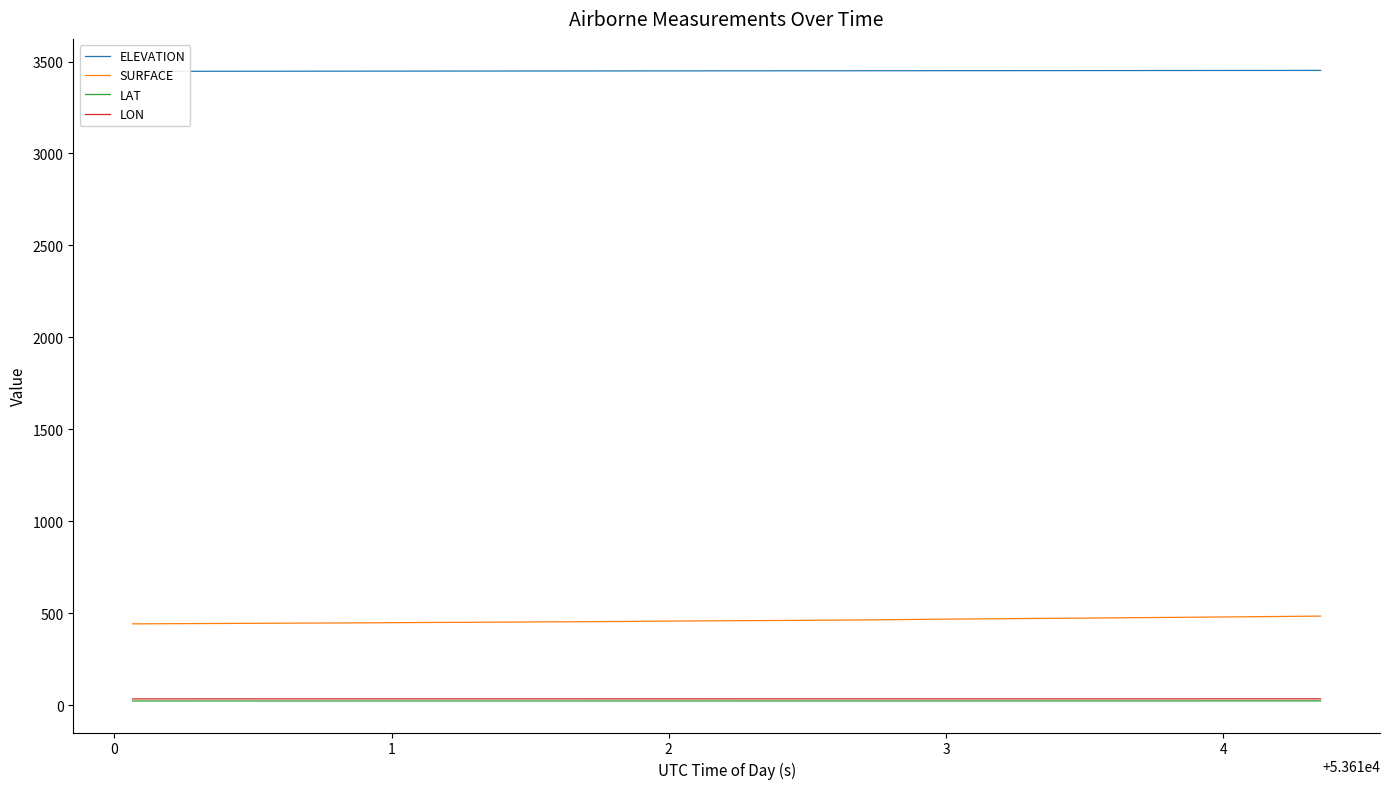

Reading left to right, extract all data points from this chart.

ELEVATION: 3446.5	3446.7	3446.8	3447.0	3447.1	3447.3	3447.4	3447.5	3447.7	3447.8	3447.9	3448.1	3448.2	3448.4	3448.5	3448.6	3448.7	3448.9	3449.0	3449.1	3449.3	3449.4	3449.5	3449.6	3449.8	3449.9	3450.0	3450.1	3450.3	3450.4	3450.5	3450.6	3450.7	3450.9	3451.0	3451.1	3451.2	3451.3	3451.5	3451.6
SURFACE: 443.5	444.2	445.0	445.7	446.4	447.2	447.9	448.6	449.4	450.3	451.2	451.9	452.8	453.8	454.5	455.3	456.4	457.7	458.9	460.0	460.9	461.6	462.6	463.7	464.9	466.4	468.1	469.6	470.8	472.1	473.3	474.4	475.8	477.2	478.5	479.8	481.2	482.7	484.2	485.7
LAT: 24.4	24.4	24.4	24.4	24.4	24.4	24.4	24.4	24.4	24.5	24.5	24.5	24.5	24.5	24.5	24.5	24.5	24.6	24.6	24.6	24.6	24.6	24.6	24.6	24.6	24.6	24.7	24.7	24.7	24.7	24.7	24.7	24.7	24.7	24.7	24.8	24.8	24.8	24.8	24.8
LON: 35.8	35.9	35.9	35.9	35.9	35.9	35.9	35.9	35.9	35.9	35.9	35.9	35.9	35.9	35.9	35.9	35.9	35.9	35.9	35.9	35.9	35.9	35.9	35.9	35.9	35.9	35.9	35.9	35.9	35.9	35.9	35.9	35.9	35.9	35.9	35.9	35.9	35.9	35.9	35.9